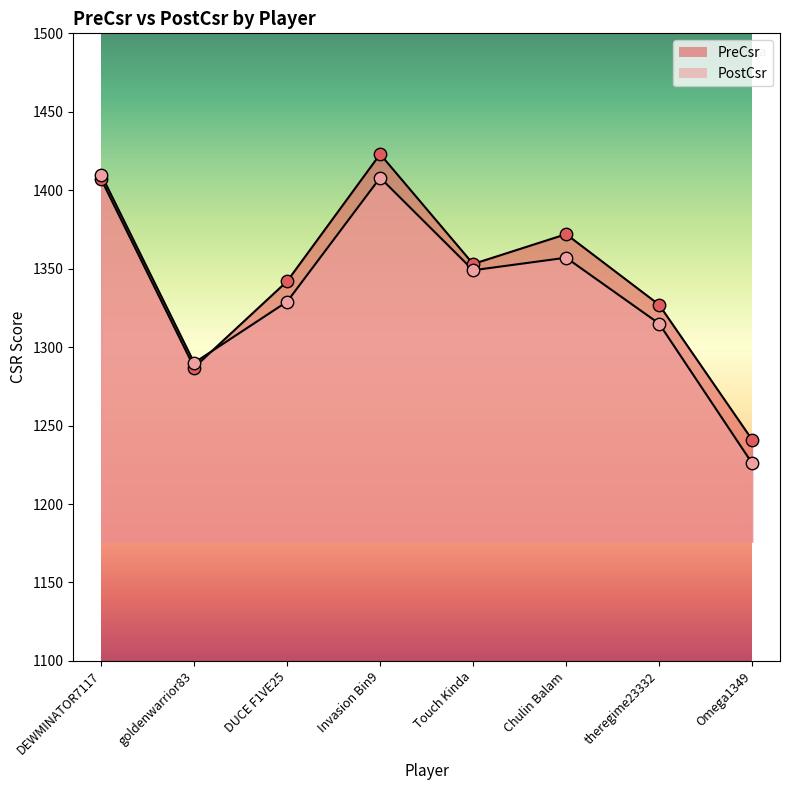

Which series has the widest spread of Y values?

PostCsr